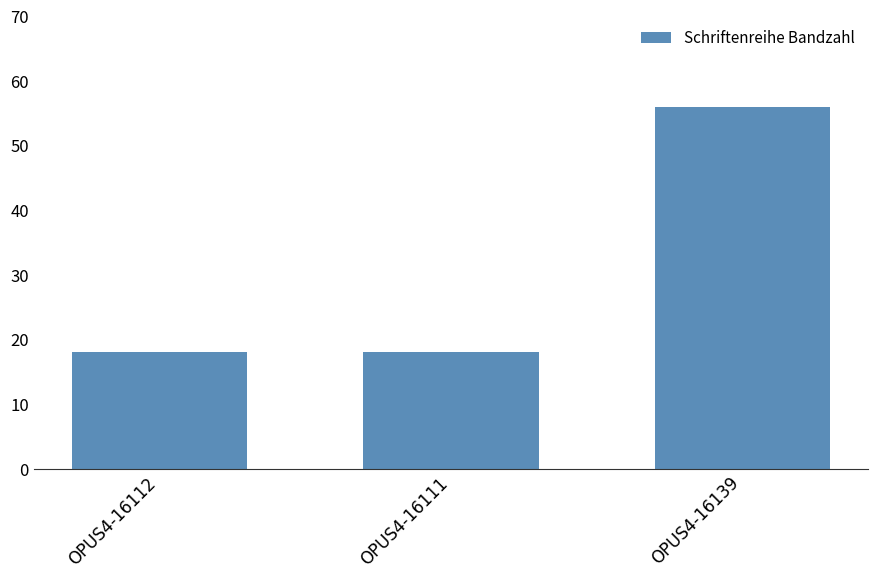

What is the sum of all values?

92